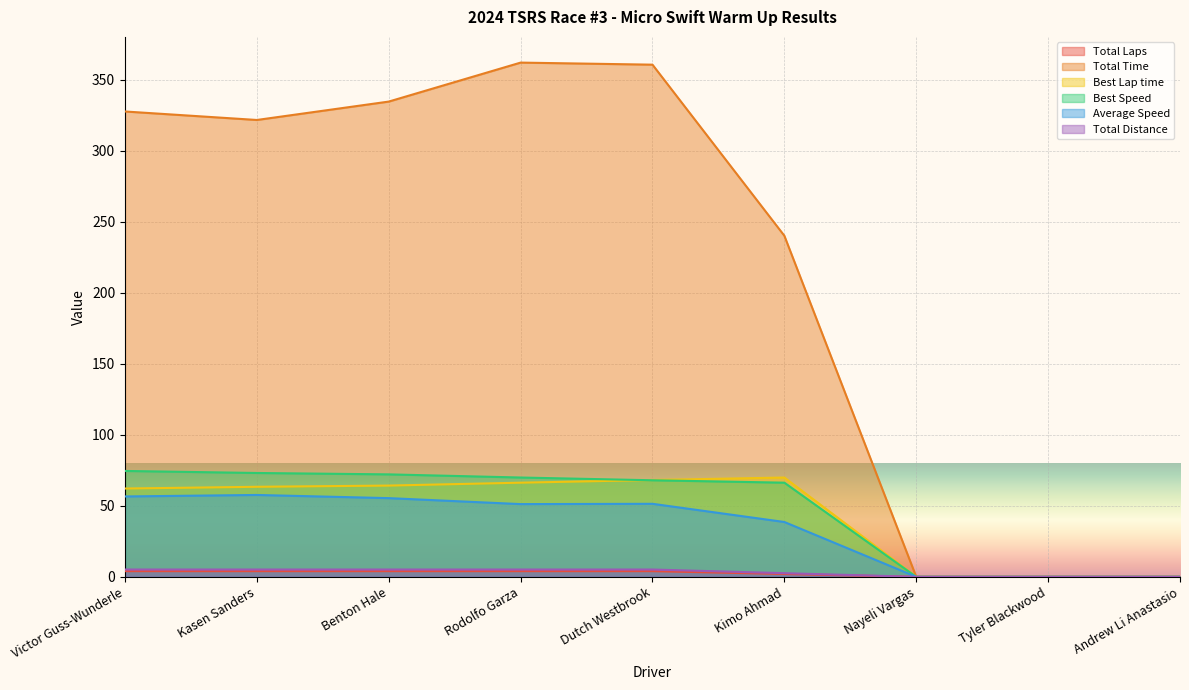

At which category is the sum across all series the highest?

Rodolfo Garza